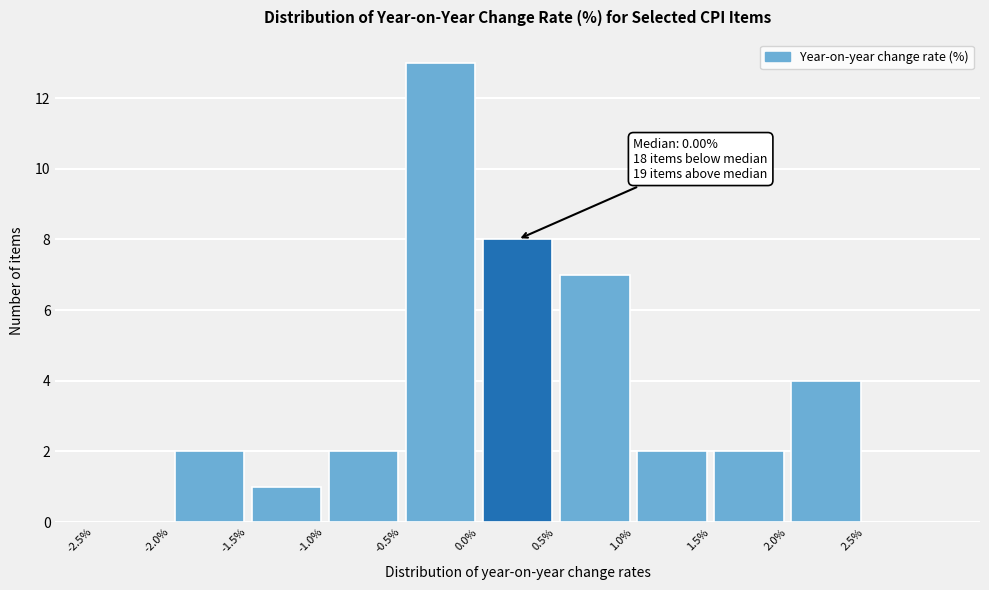

Over which range of the x-axis is the bar tallest?

-0.5 to 0.0